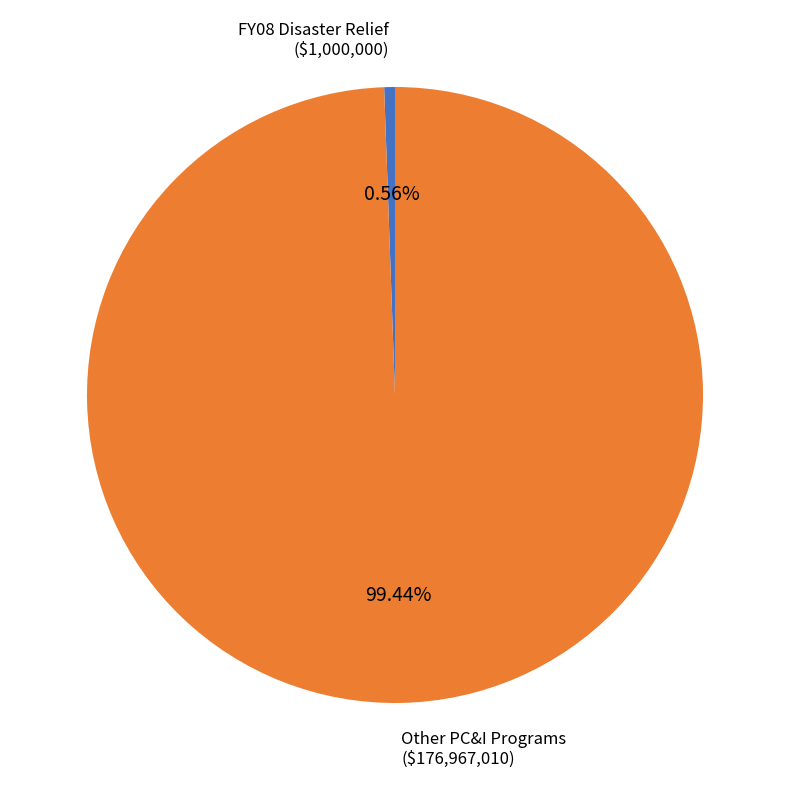

Does any single category account for the majority?

Yes